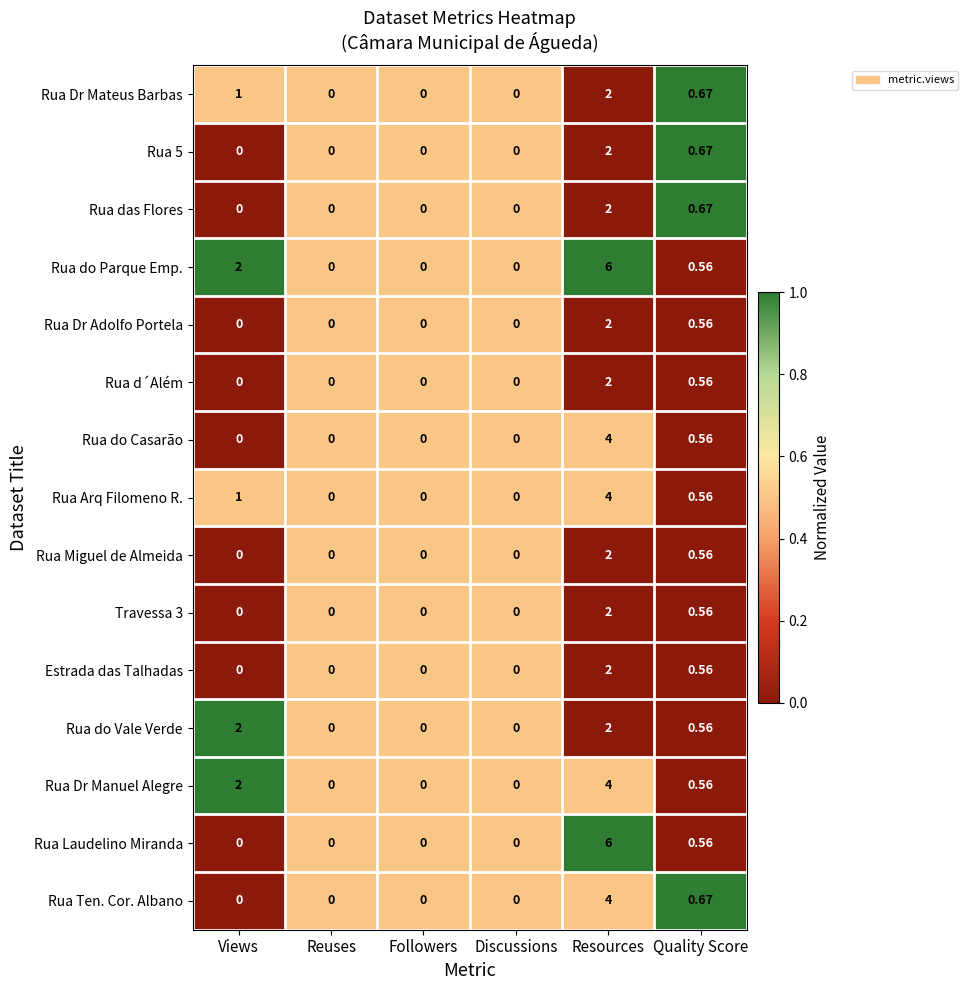

At which category is the sum across all series the highest?

Resources